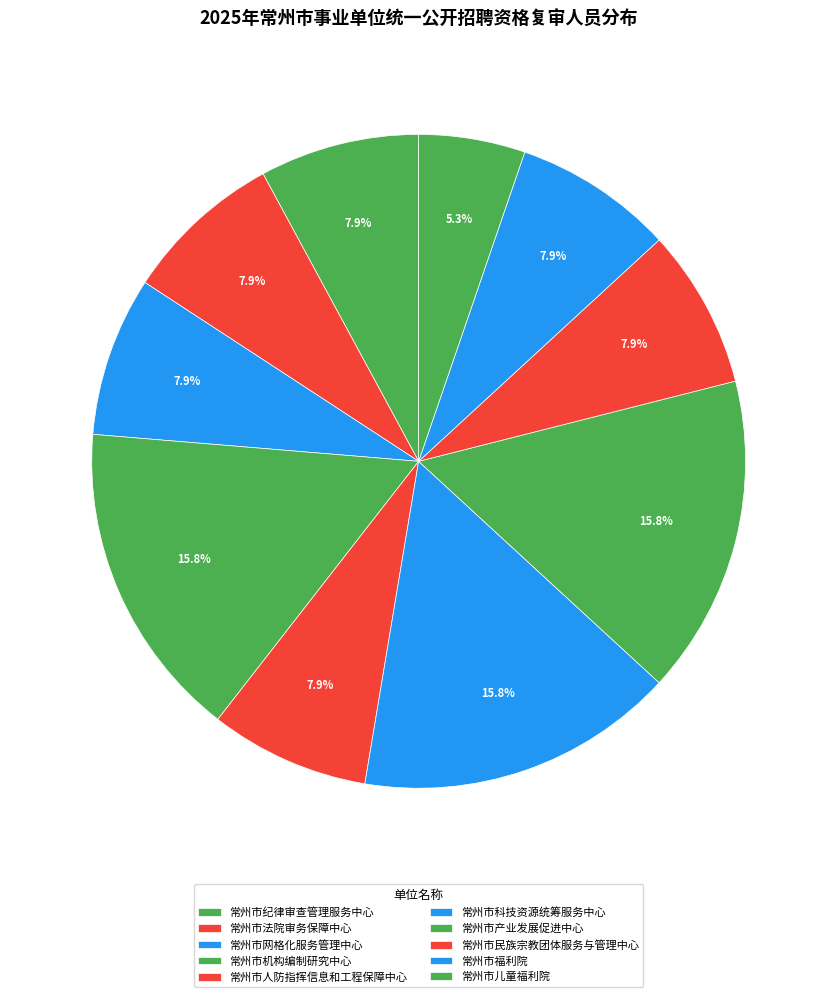

Count the number of slices in the pie.

10